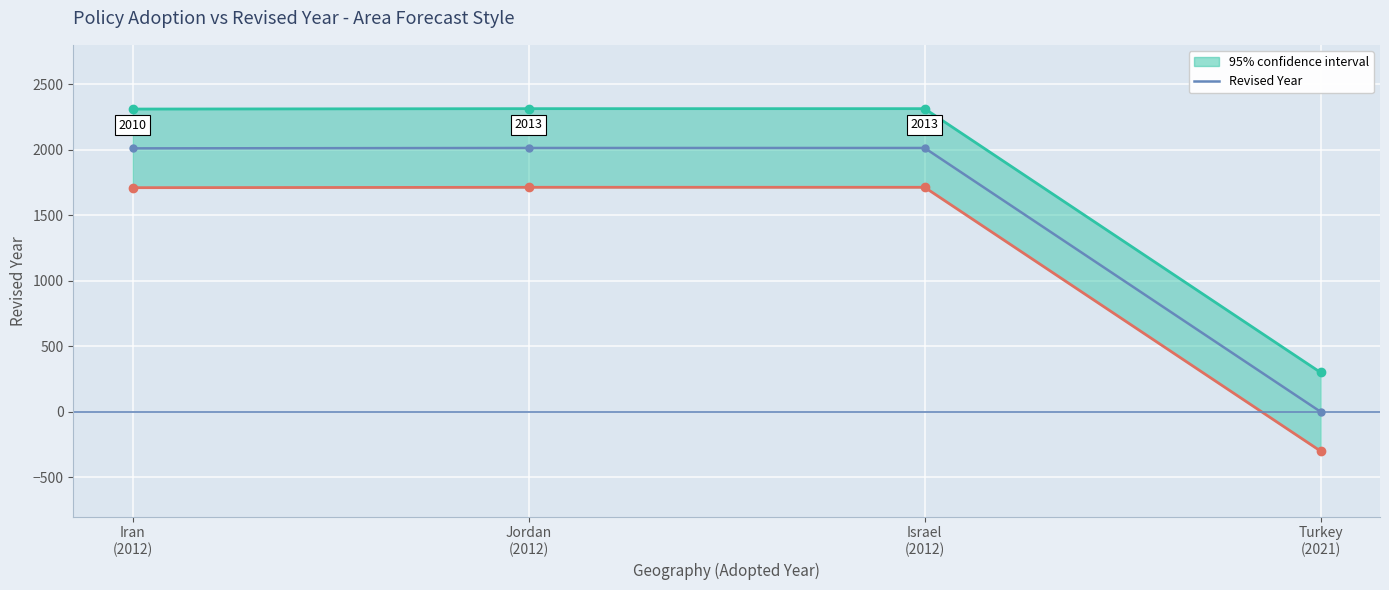

List the labels in order of value, smallest first.

Turkey
(2021), Iran
(2012), Jordan
(2012), Israel
(2012)